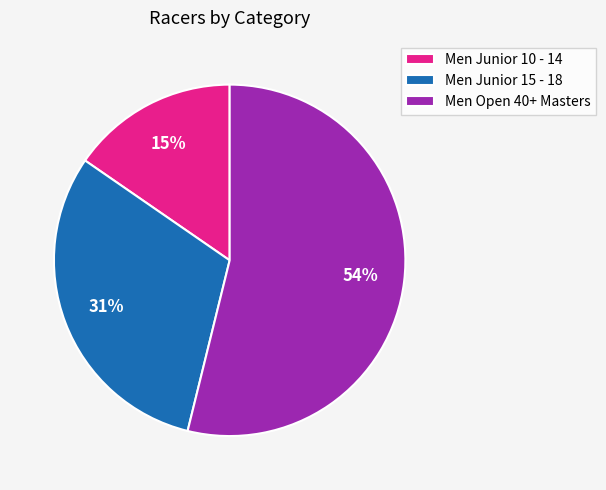

Approximately how many times larger is the value at Men Junior 15 - 18 compared to Men Open 40+ Masters?

0.6